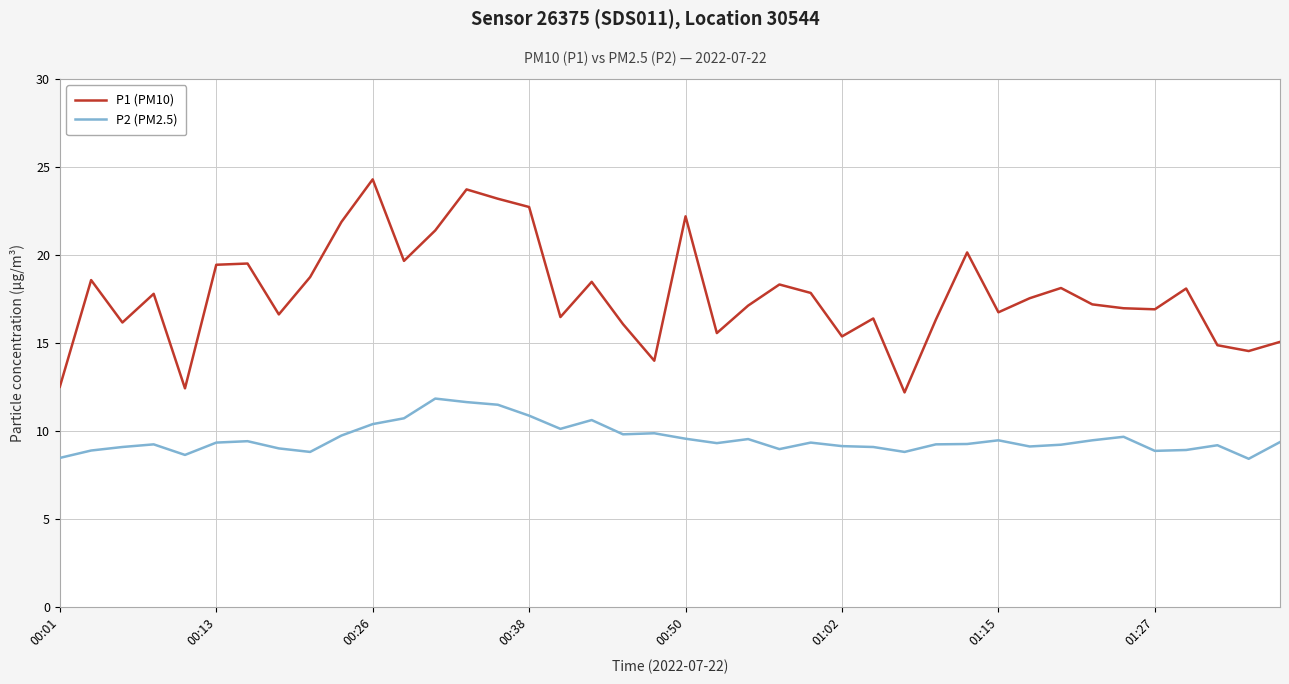

True or false: P1 (PM10) has more than 2 points higher than both neighbors.

True